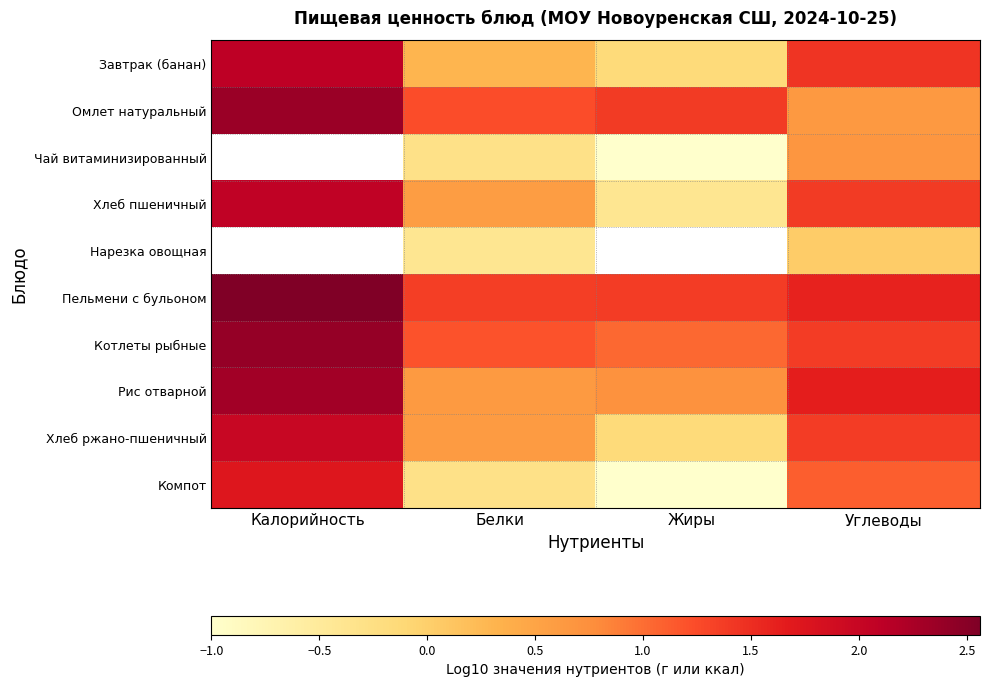

The value of Омлет натуральный at Калорийность is 2.4. True or false?

True